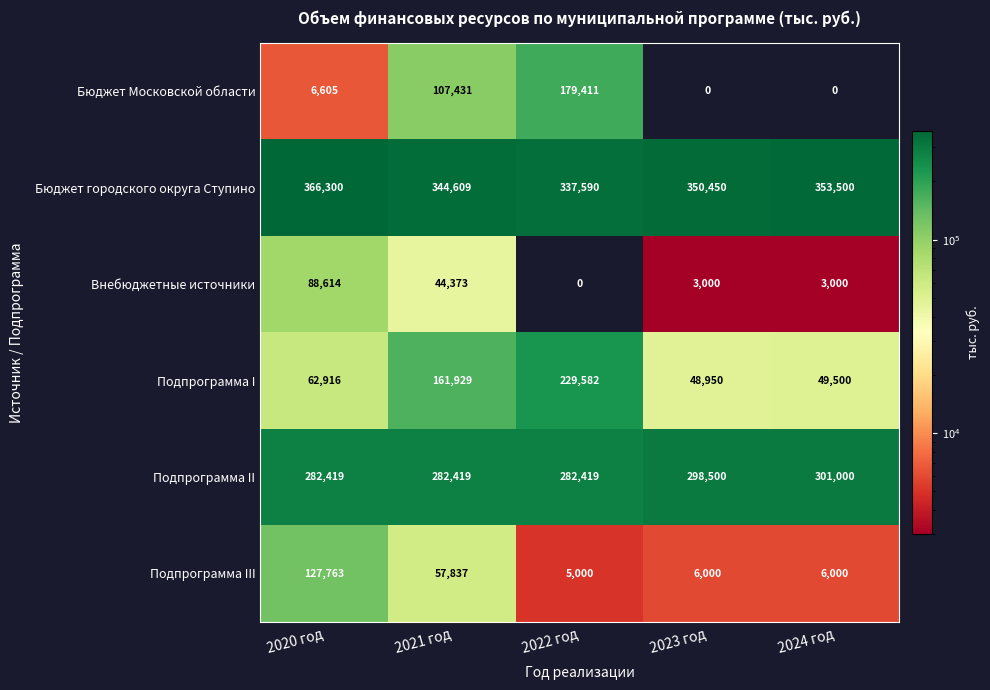

True or false: Подпрограмма II has a value of 282419 at 2022 год.

True